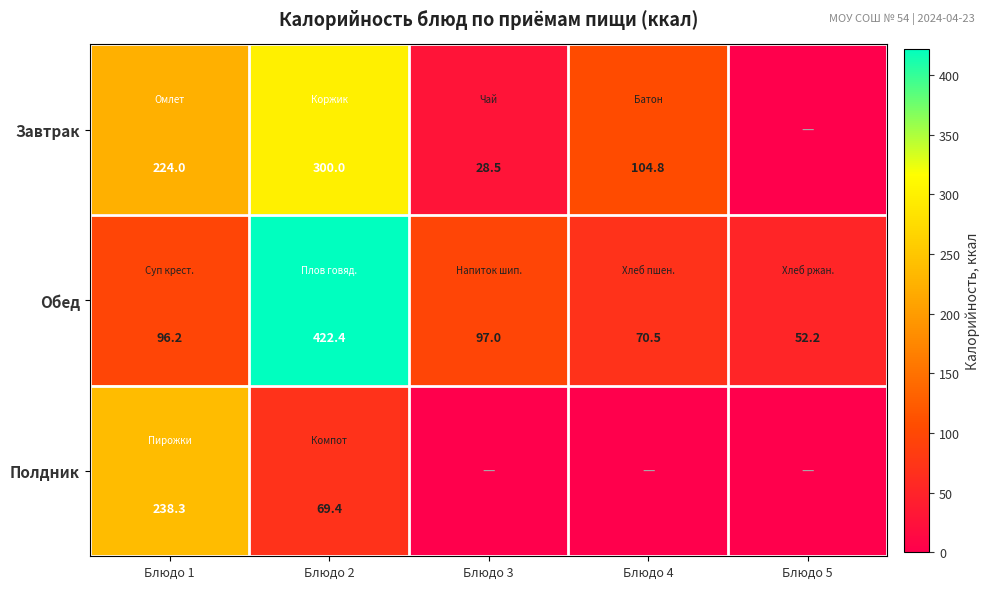

The value of Завтрак at Блюдо 2 is 193.2. True or false?

False